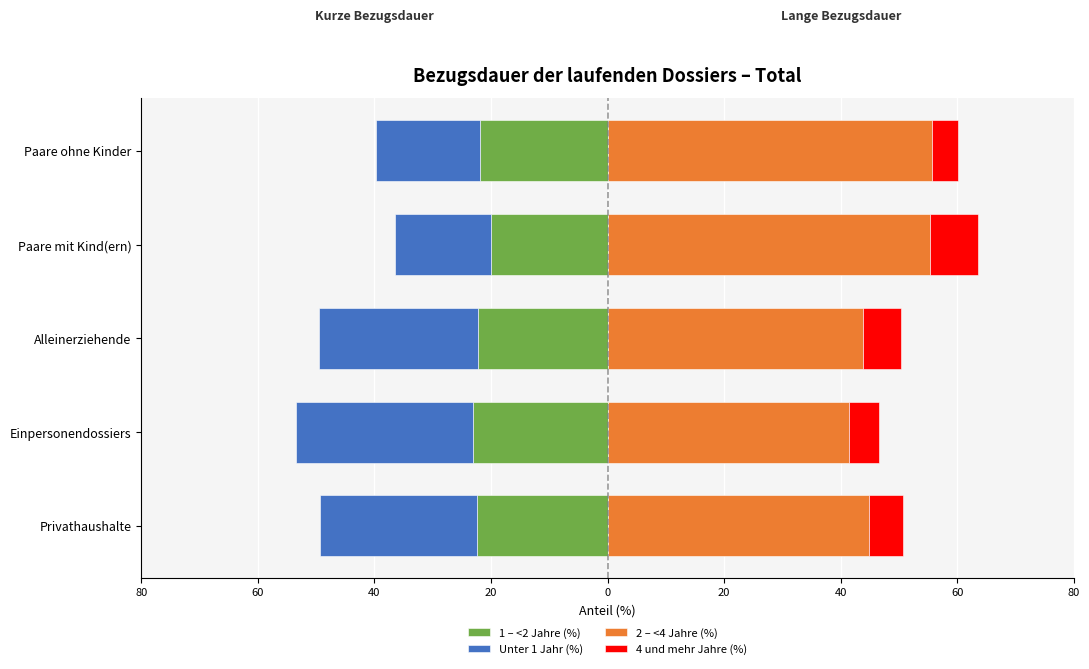

What is the spread (max minus min) of values at 40?

71.3